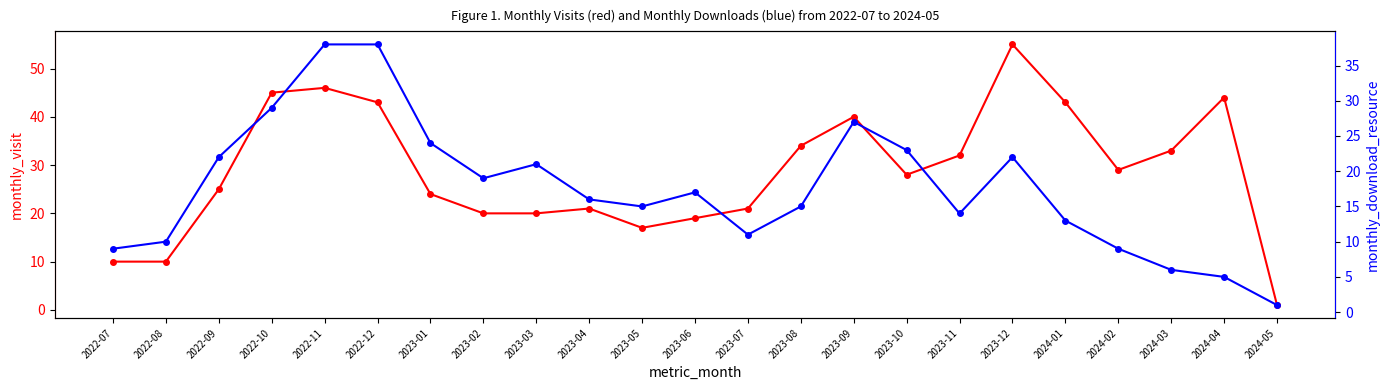

How many interior local valleys does the monthly_download_resource series have?

4